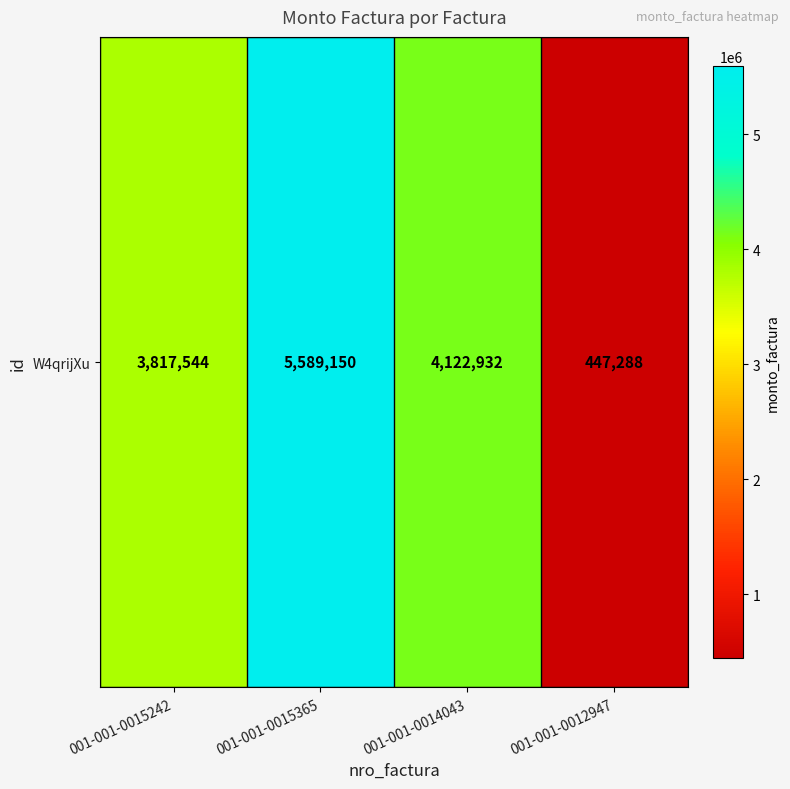

What is the smallest value displayed?

447288